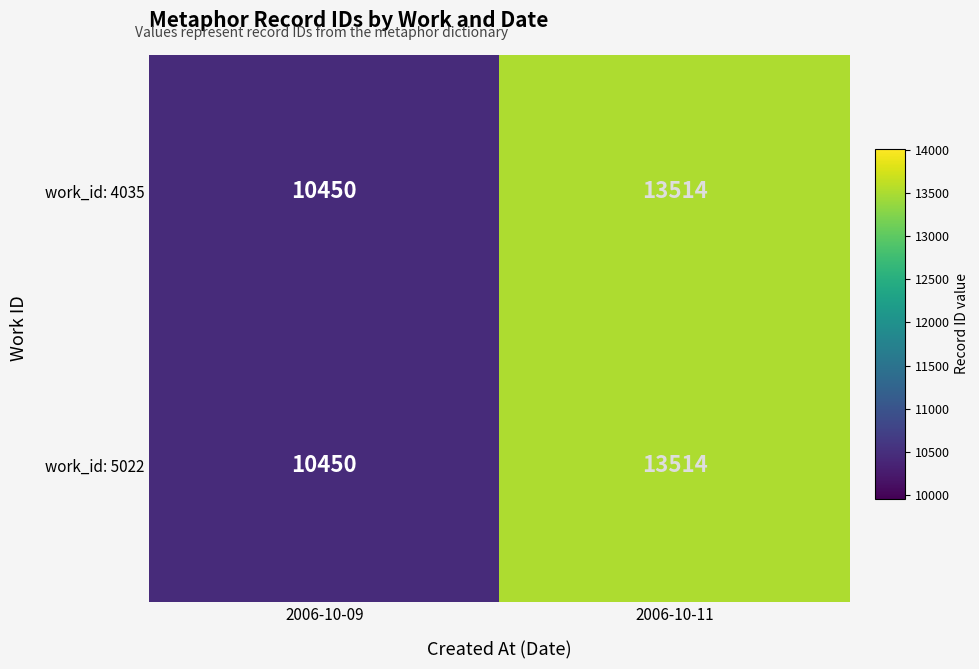

How many data points does each series have?

2